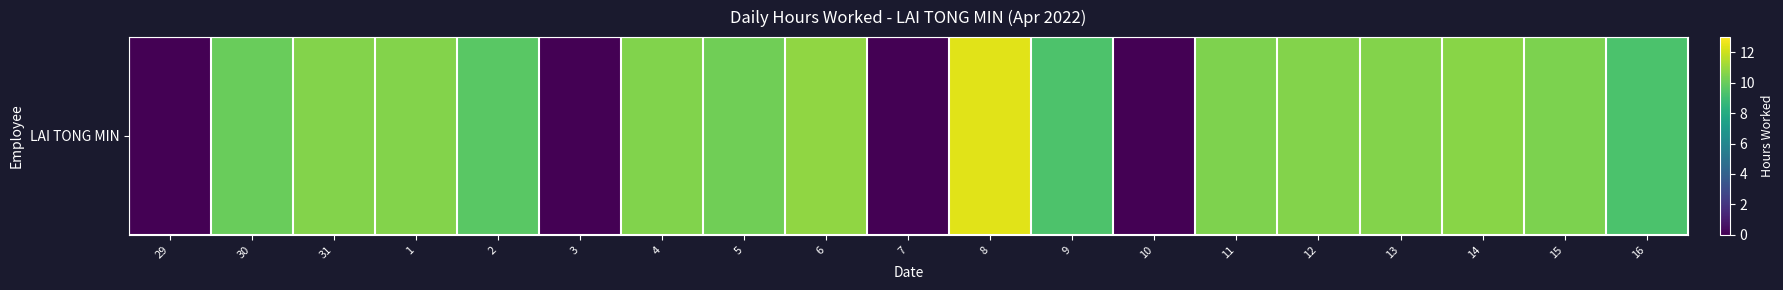

What is the greatest value displayed?

12.4